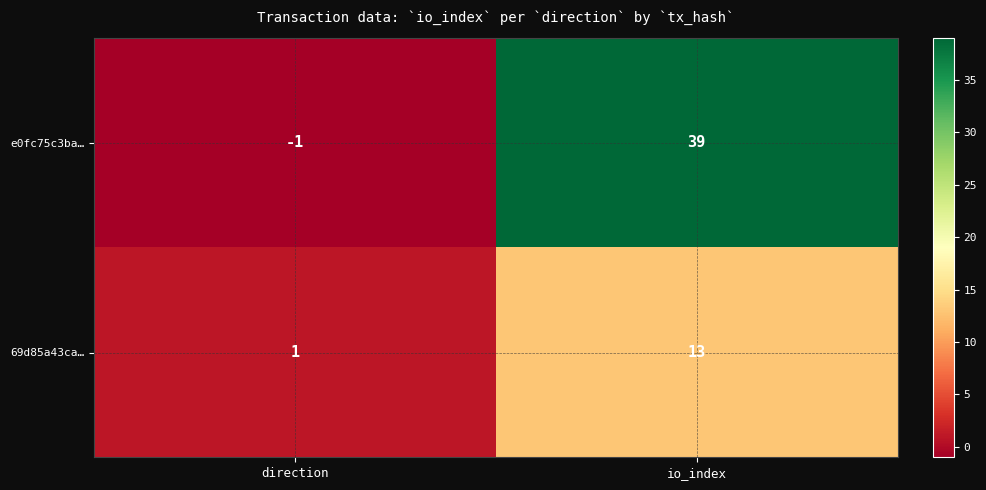

Rank the series by their average value, from lowest to highest.

69d85a43ca…, e0fc75c3ba…